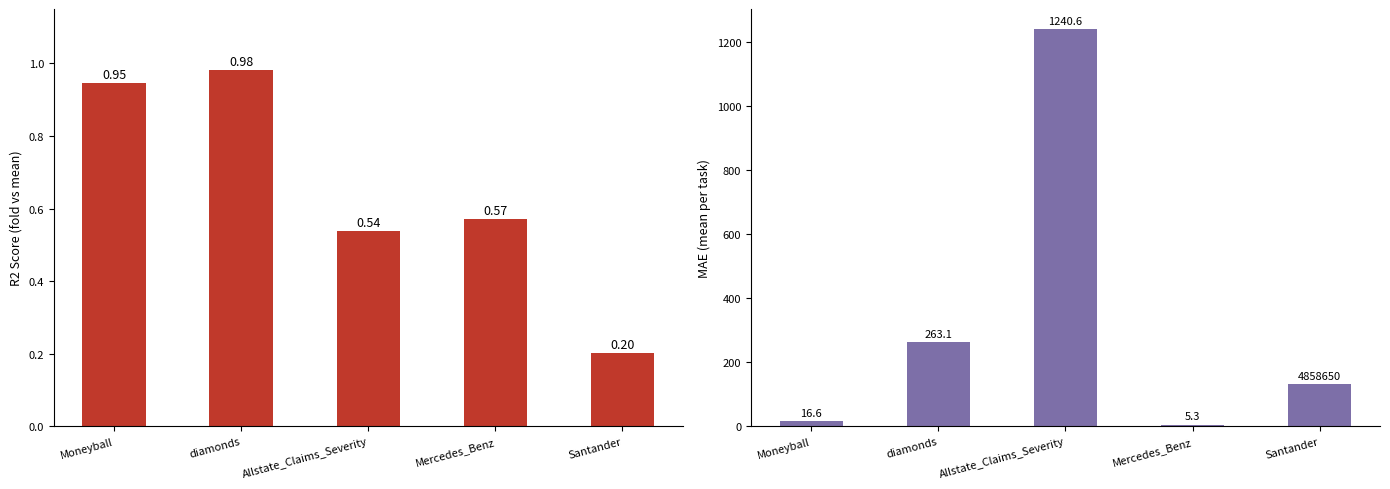

How many values in the mae series exceed 131?

3